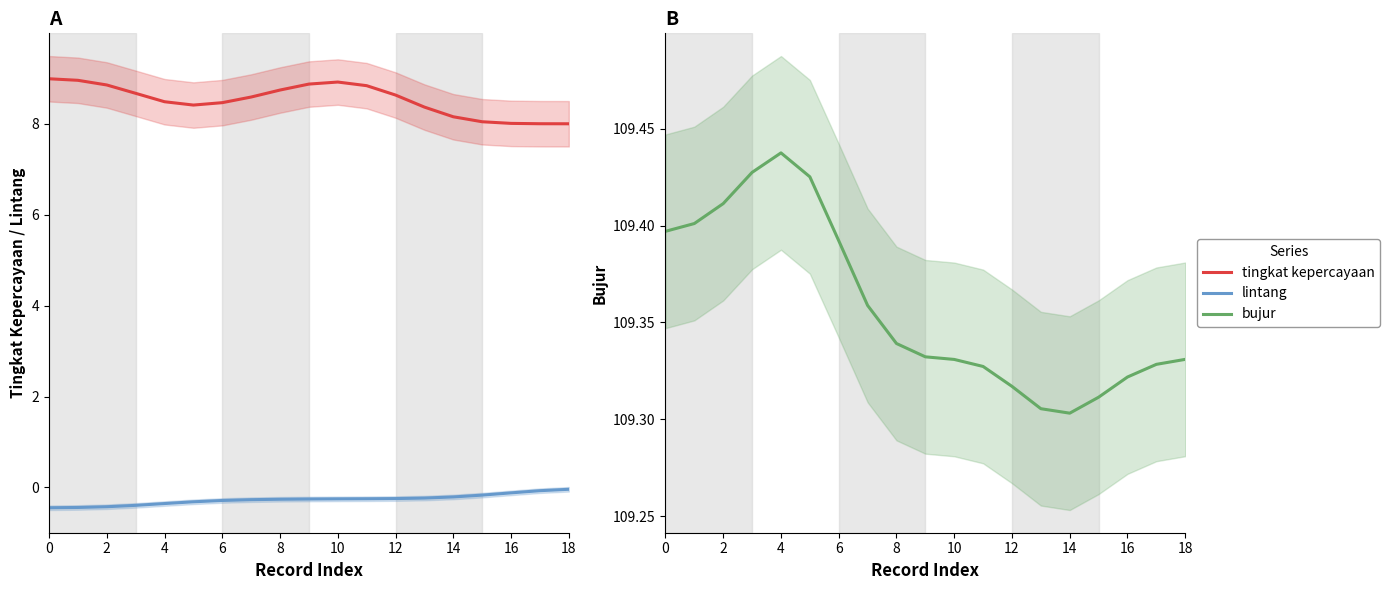

How many distinct data groups are displayed?

3